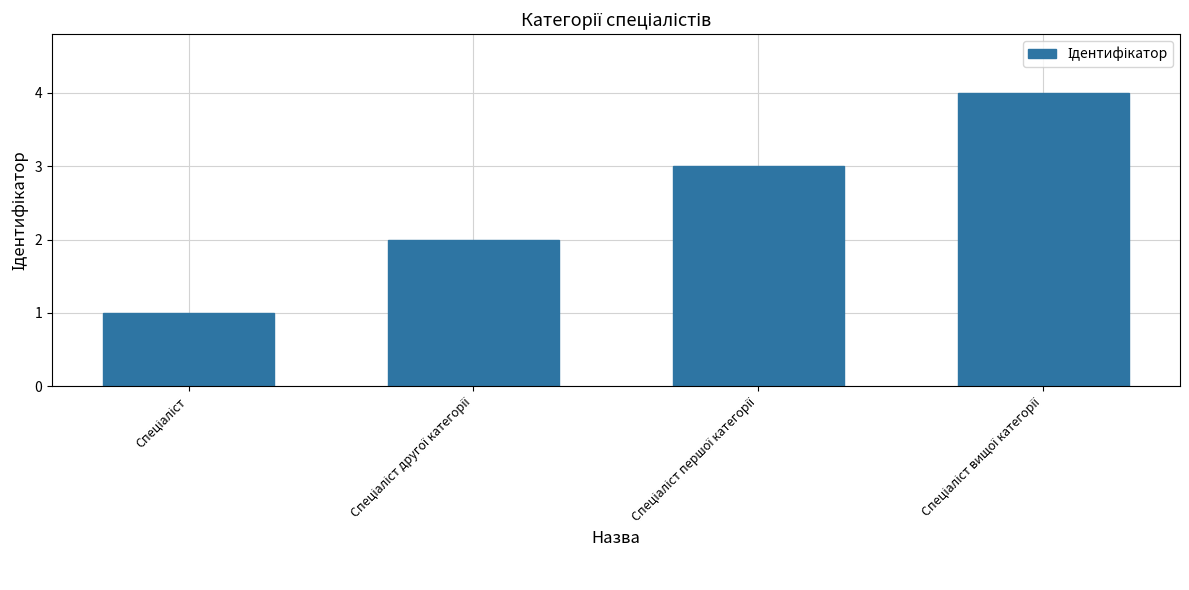

Count the number of data series in this chart.

1